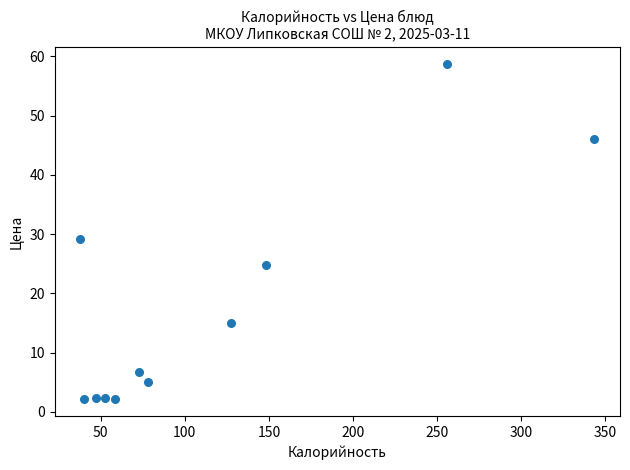

What is the range of X values (max minus min)?

305.4